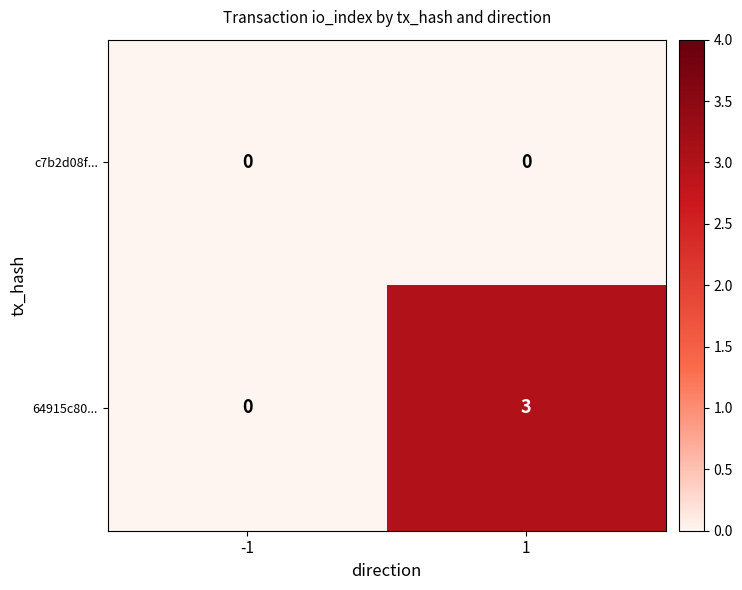

Is the value of c7b2d08f... at -1 greater than the value of 64915c80... at 1?

No